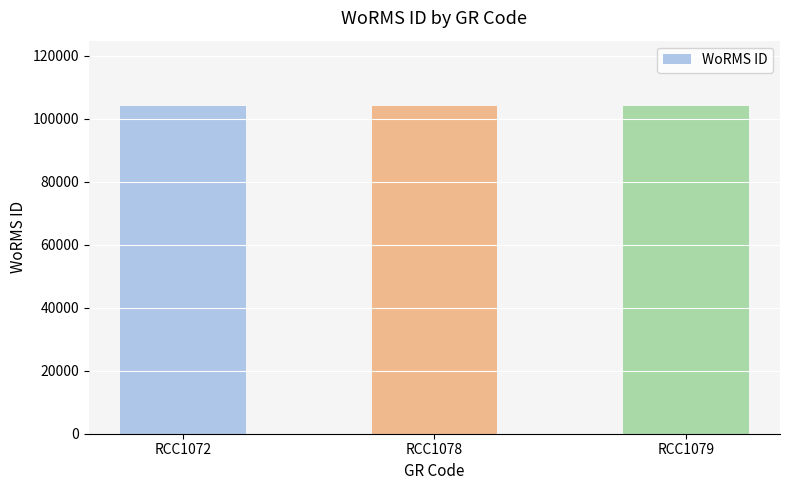

Is it true that the value at RCC1079 is 26634?

False